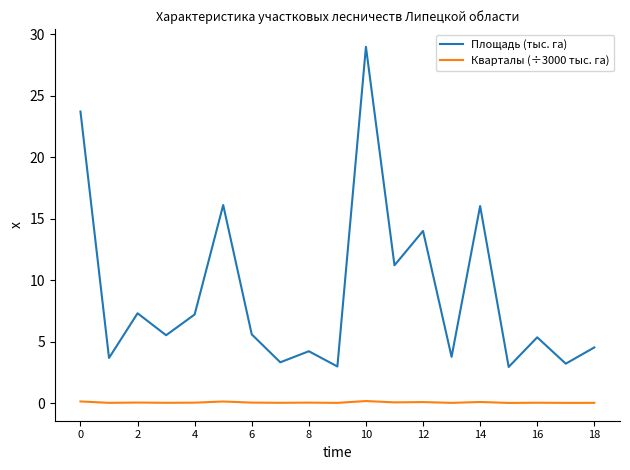

What is the minimum value for Площадь (тыс. га)?

2.9